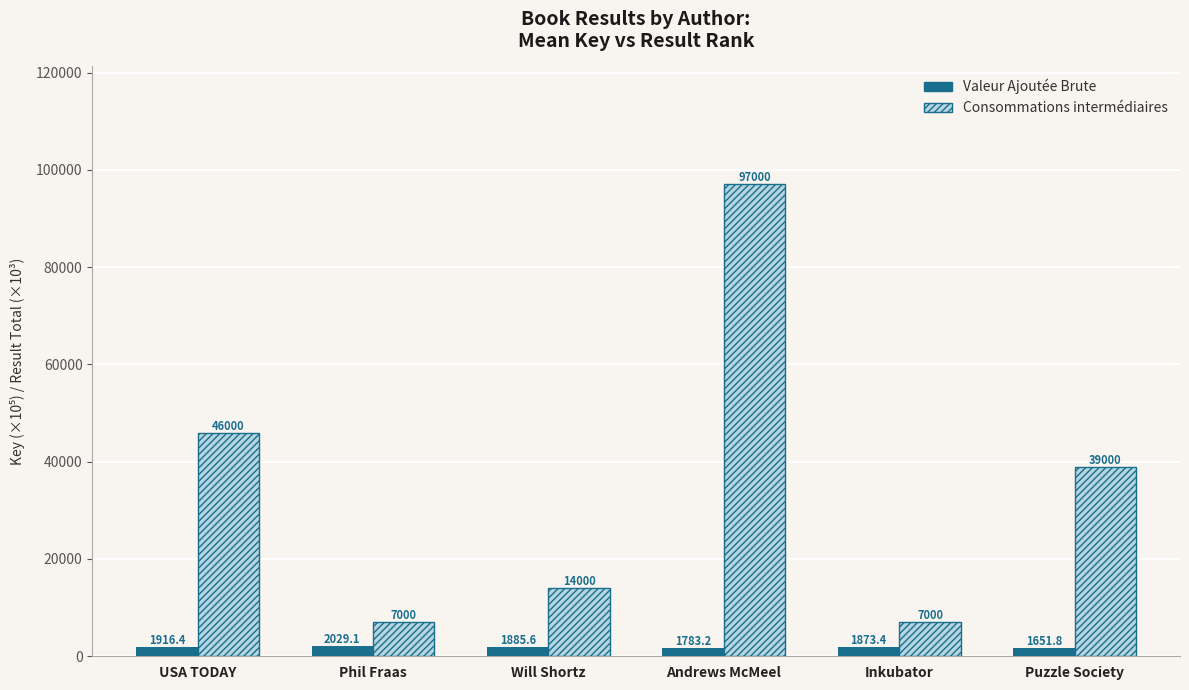

How many series are shown in this chart?

2